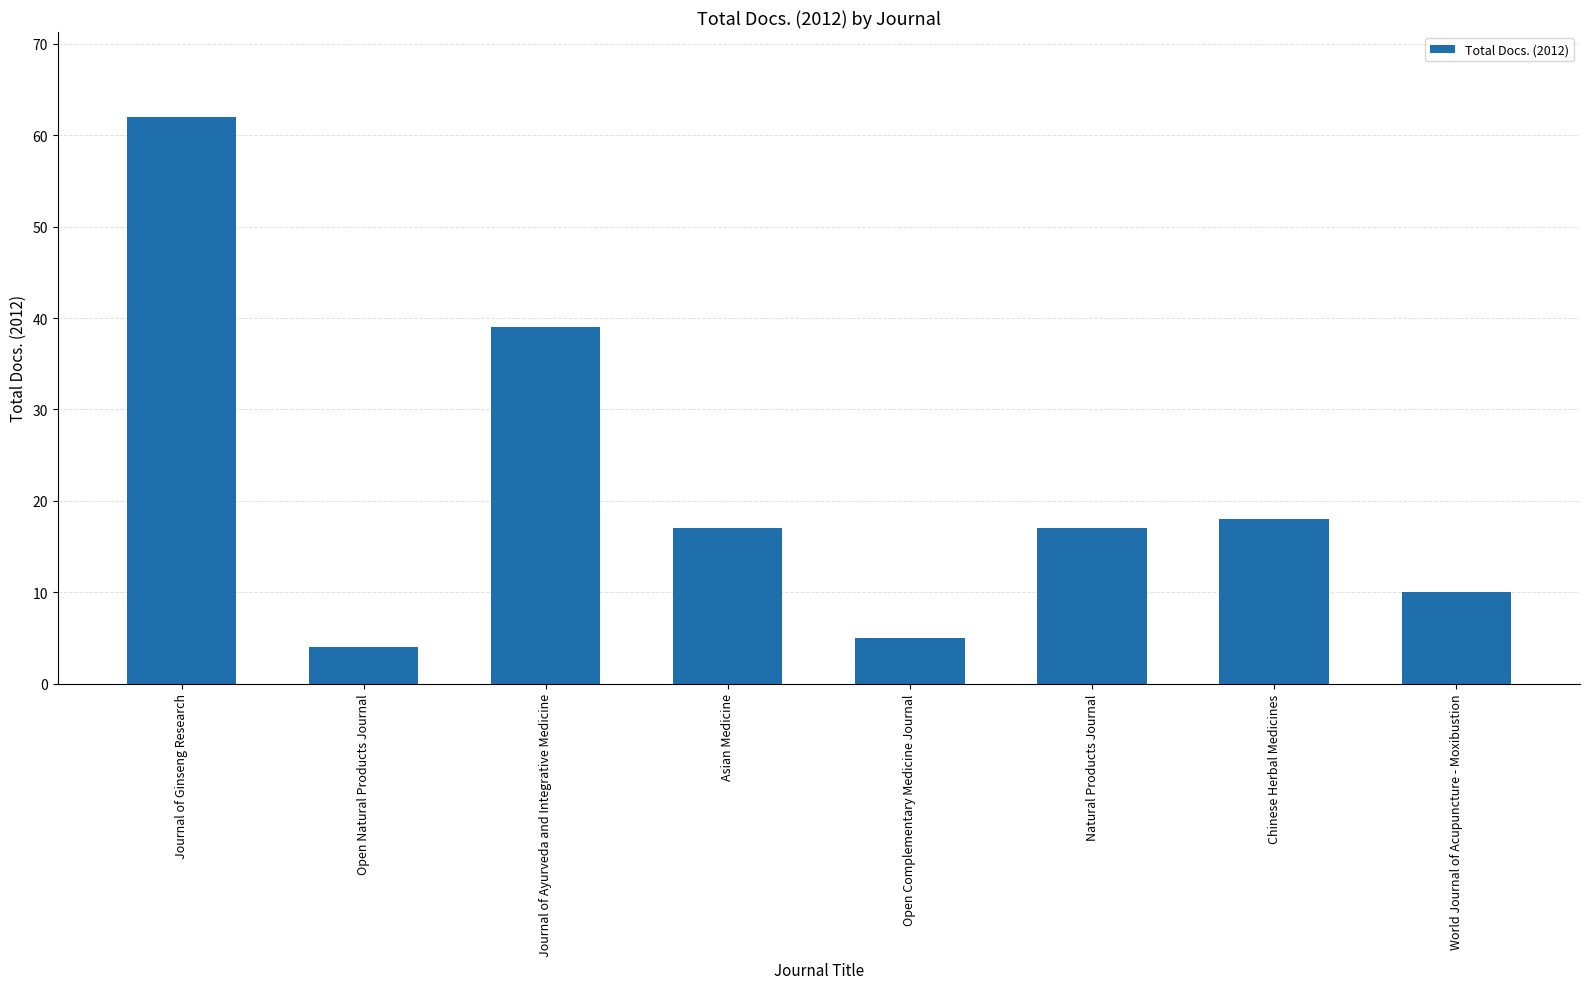

Reading left to right, transcribe all the data shown in this chart.

62	4	39	17	5	17	18	10